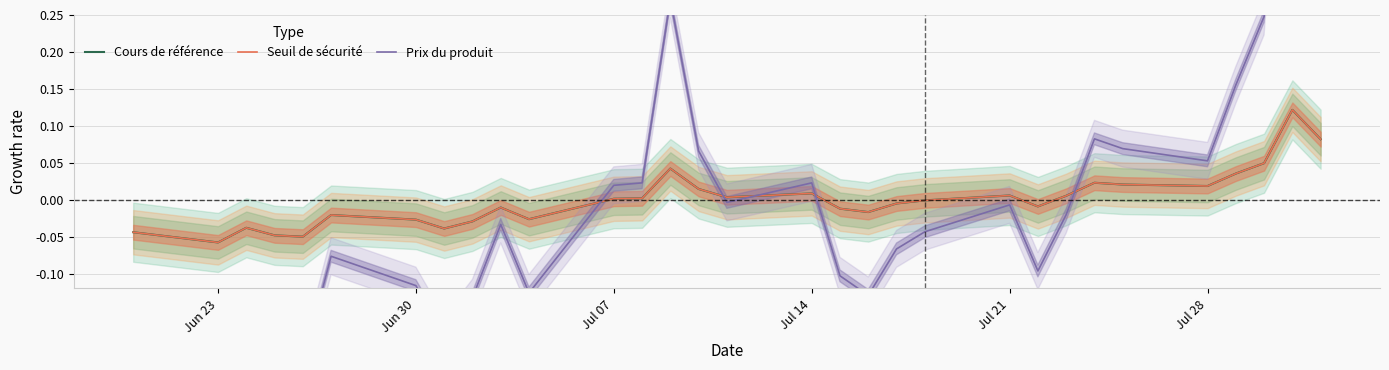

True or false: Prix du produit has more than 0 interior local peaks.

True